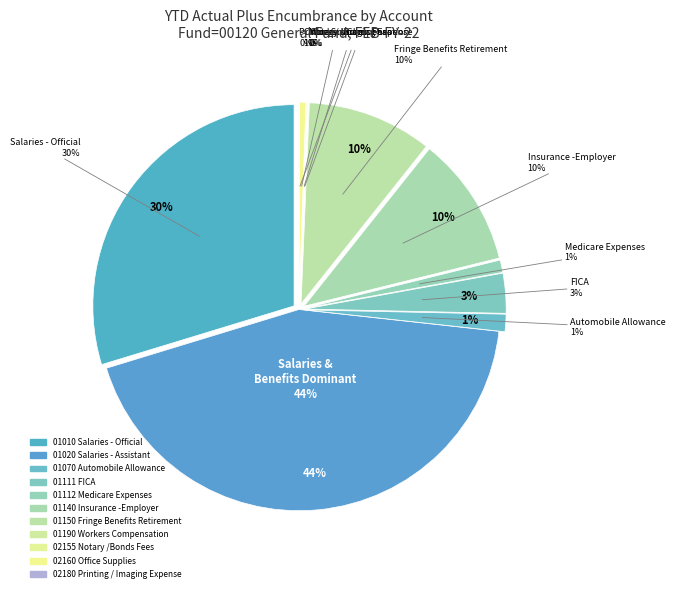

How many segments does this pie chart have?

11